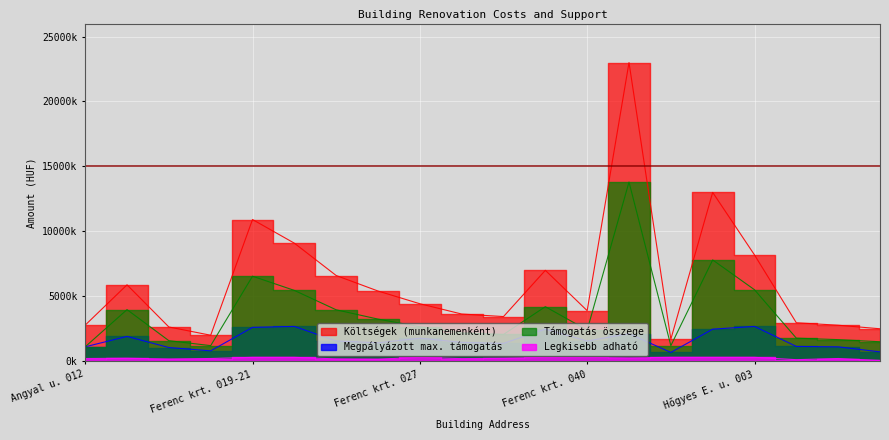

Reading left to right, what are all the values shown in this chart?

Költségek (munkanemenként): 2780000	5885000	2638000	2002000	10911000	9090000	6600000	5406000	4427000	3635000	3440000	7000000	3894000	22997000	1698000	13000000	8185000	2962000	2773000	2500000
Megpályázott max. támogatás: 1112000	1910000	1055200	800800	2610000	2680000	1560000	1420000	1770800	1454000	1376000	2470000	1557600	2120000	679200	2470000	2680000	1140000	1109200	720000
Támogatás összege: 1112000	3975000	1583000	1201000	6547000	5454000	3960000	3244000	2656000	2181000	2064000	4200000	2400000	13798000	1200000	7800000	5505000	1777000	1664000	1500000
Legkisebb adható: 210000	230000	170000	210000	300000	300000	180000	160000	300000	200000	230000	300000	300000	260000	300000	300000	300000	120000	210000	60000